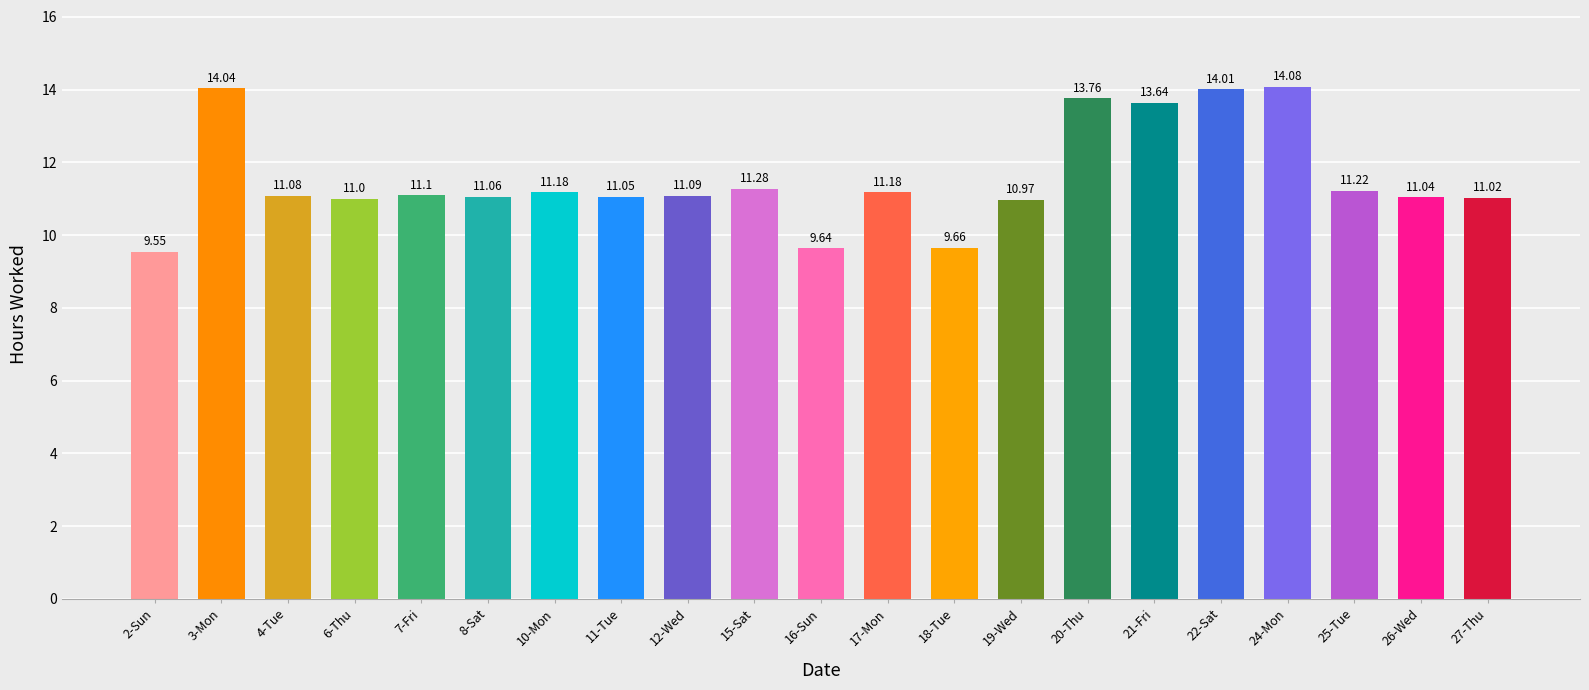

What is the sum of the values at 7-Fri and 15-Sat?

22.4